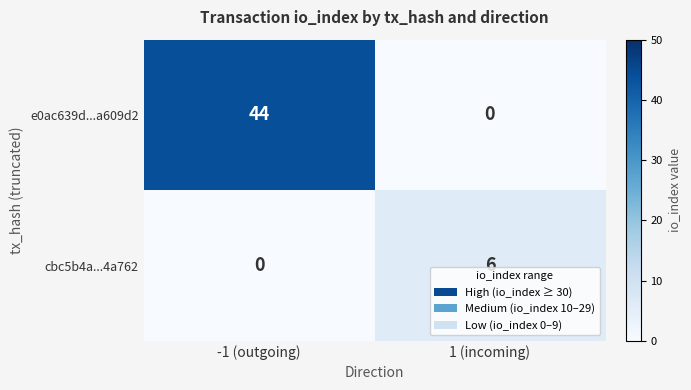

List the series in order of their overall mean, lowest first.

cbc5b4a...4a762, e0ac639d...a609d2